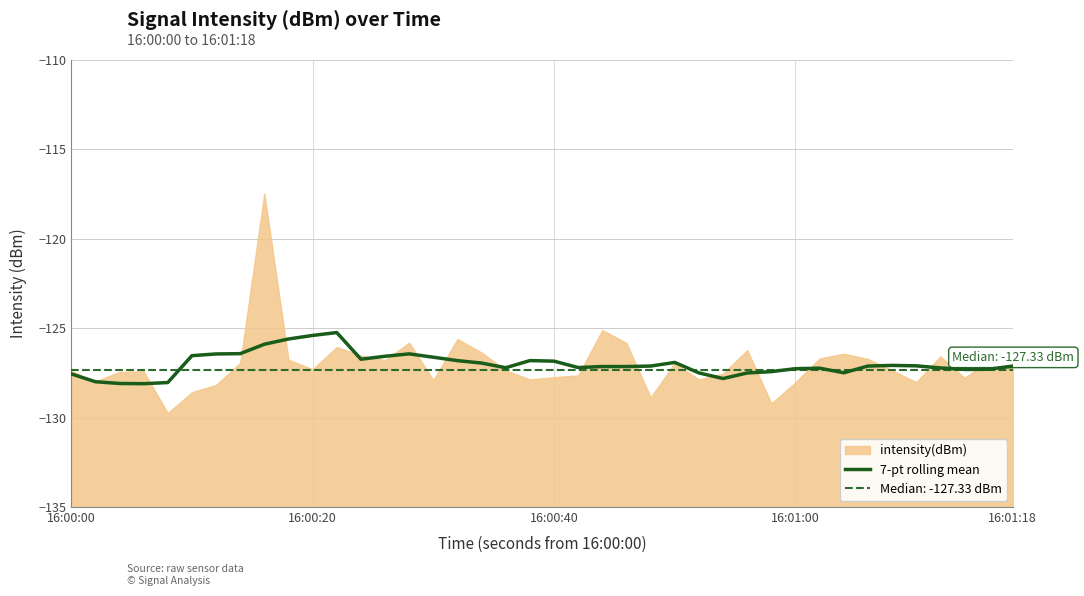

What is the average value?

-127.0